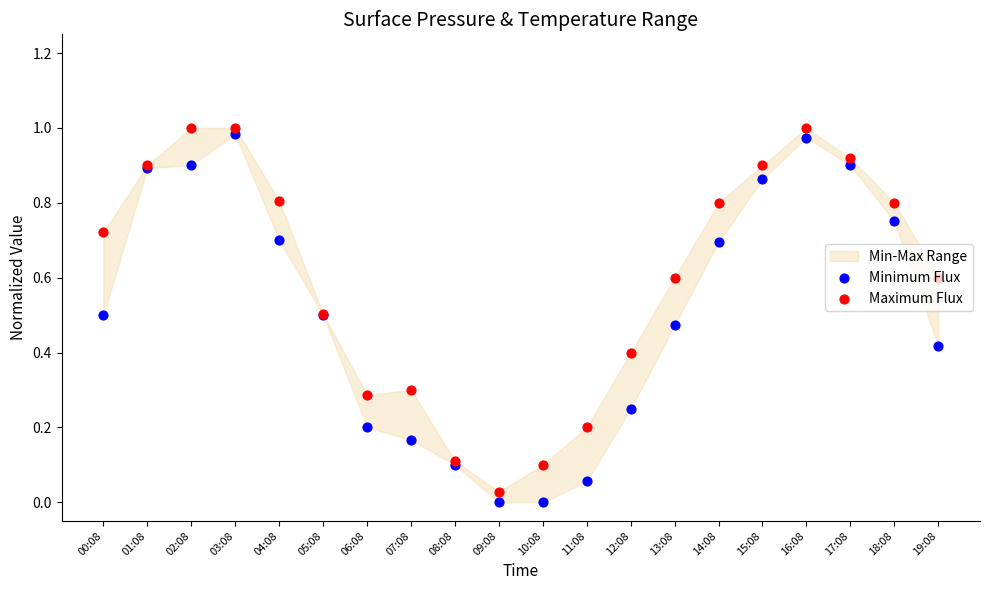

At how many categories does at least one series exceed 0?

20